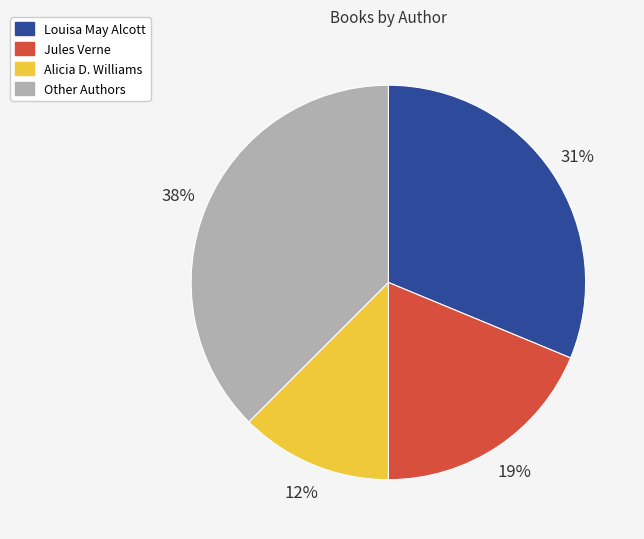

To the nearest percent, what is the combined percentage of Alicia D. Williams and Jules Verne?

31%